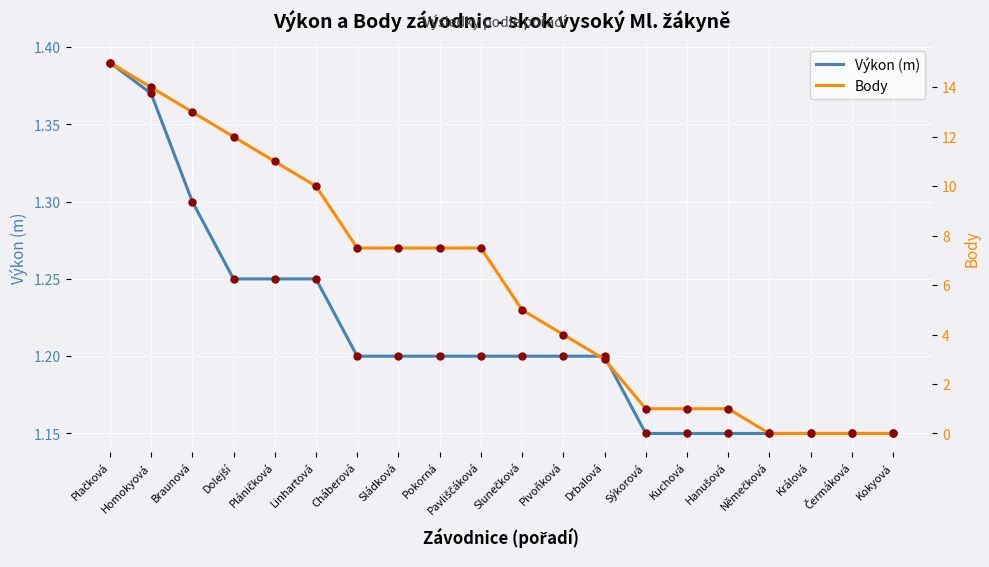

List the series in order of their peak value, lowest first.

Výkon (m), Body